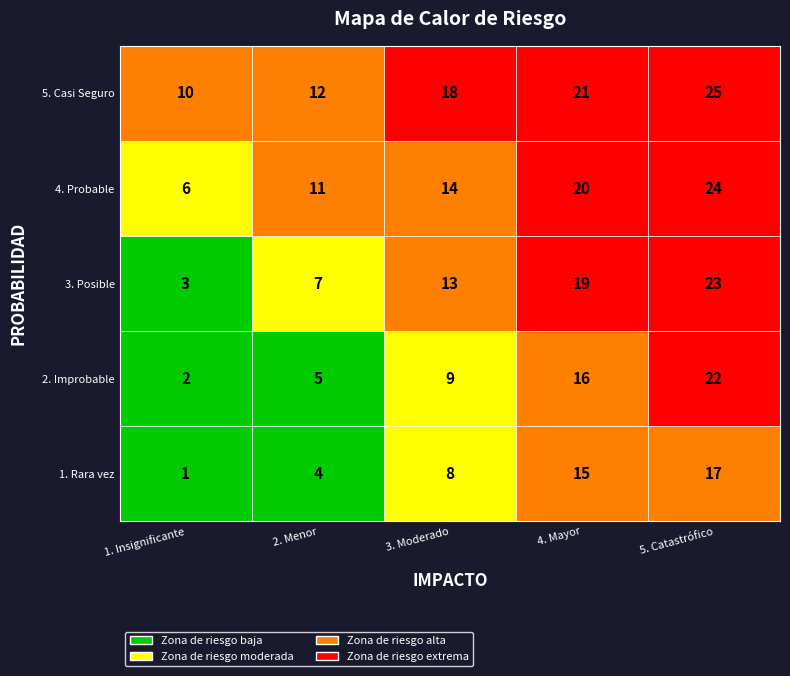

How many data points in 5. Casi Seguro are above 18?

2